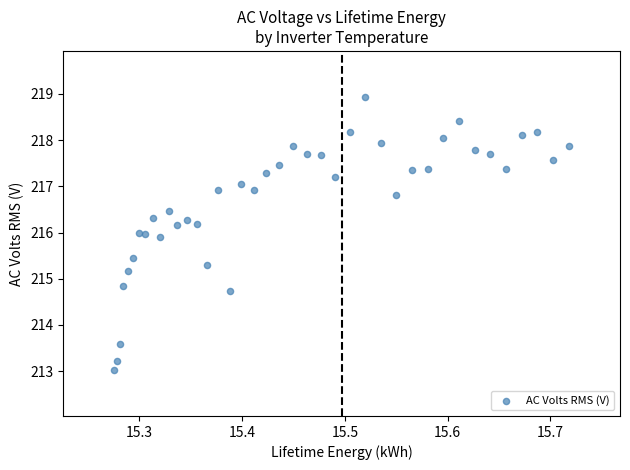

What is the range of Y values (max minus min)?

5.9